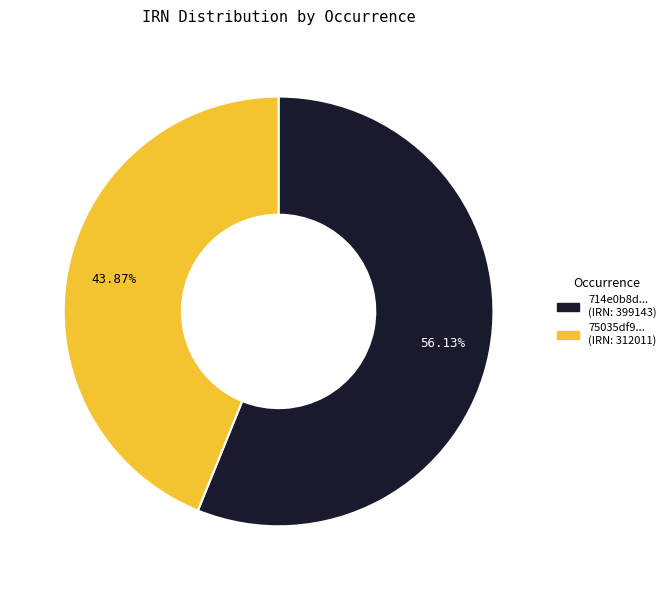

Does any single category account for the majority?

Yes